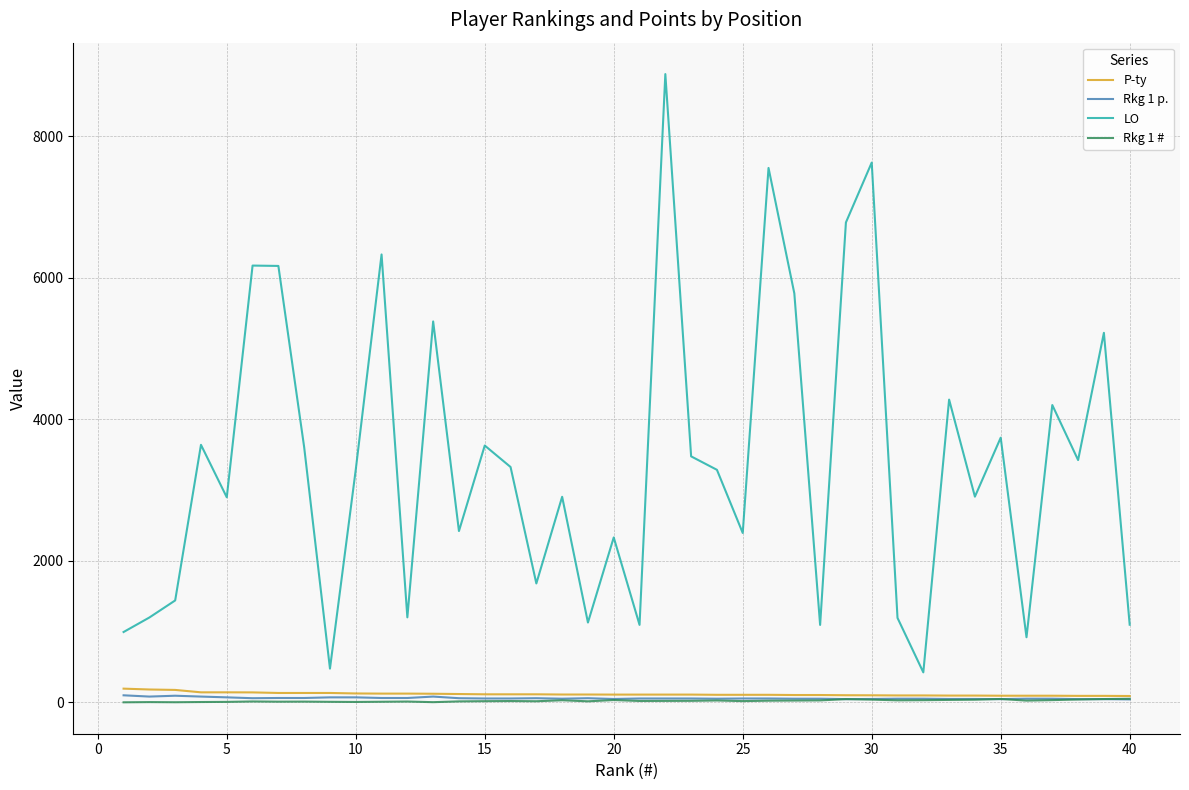

Which series has the largest total across all categories?

LO